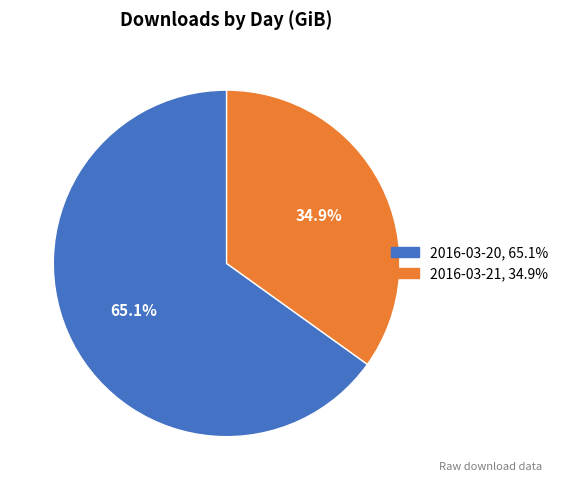

Is the sum of 2016-03-21 and 2016-03-20 greater than half?

Yes